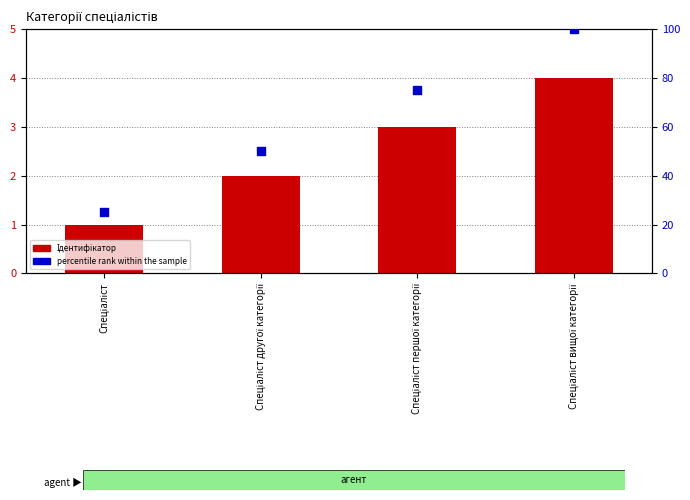

Is the value of Ідентифікатор at Спеціаліст greater than the value of percentile rank within the sample at Спеціаліст першої категорії?

No